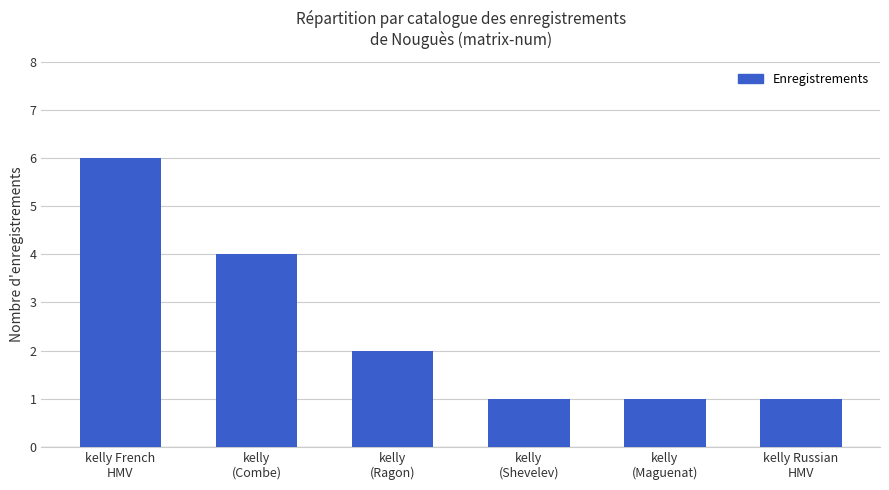

What is the greatest value displayed?

6